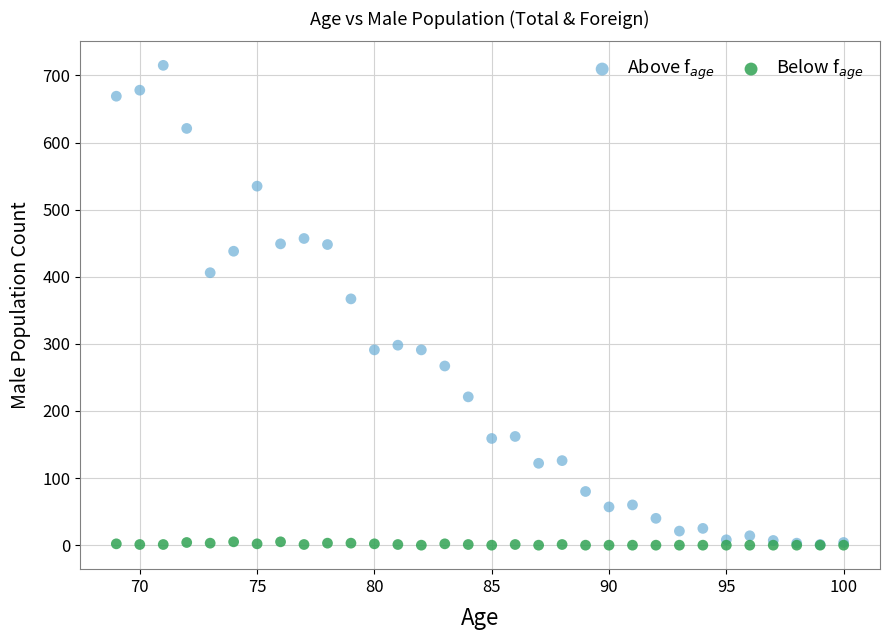

Which series reaches the maximum Y coordinate?

Above f$_{age}$